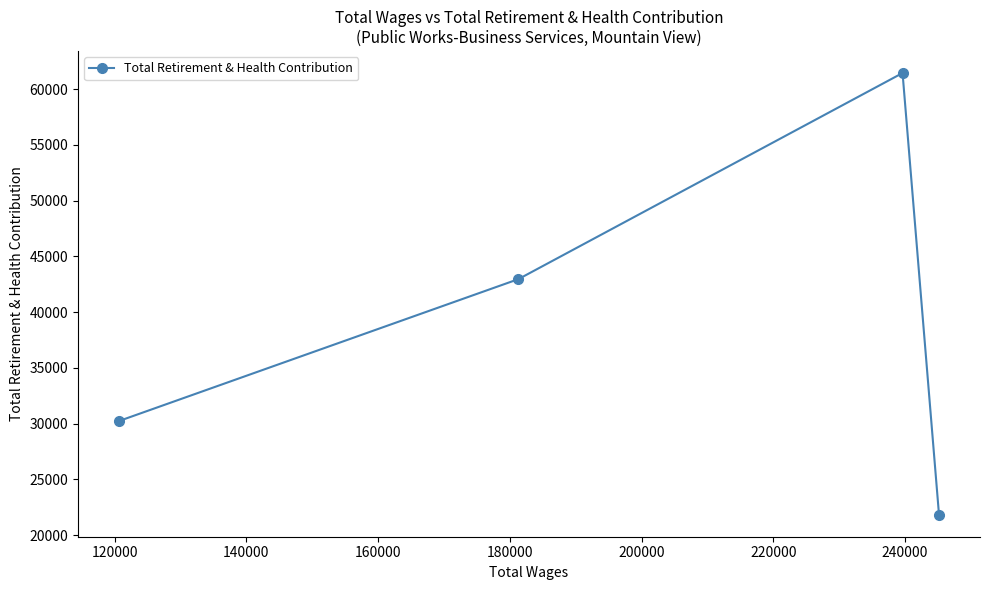

What is the value of the 3rd point from the left?

61450